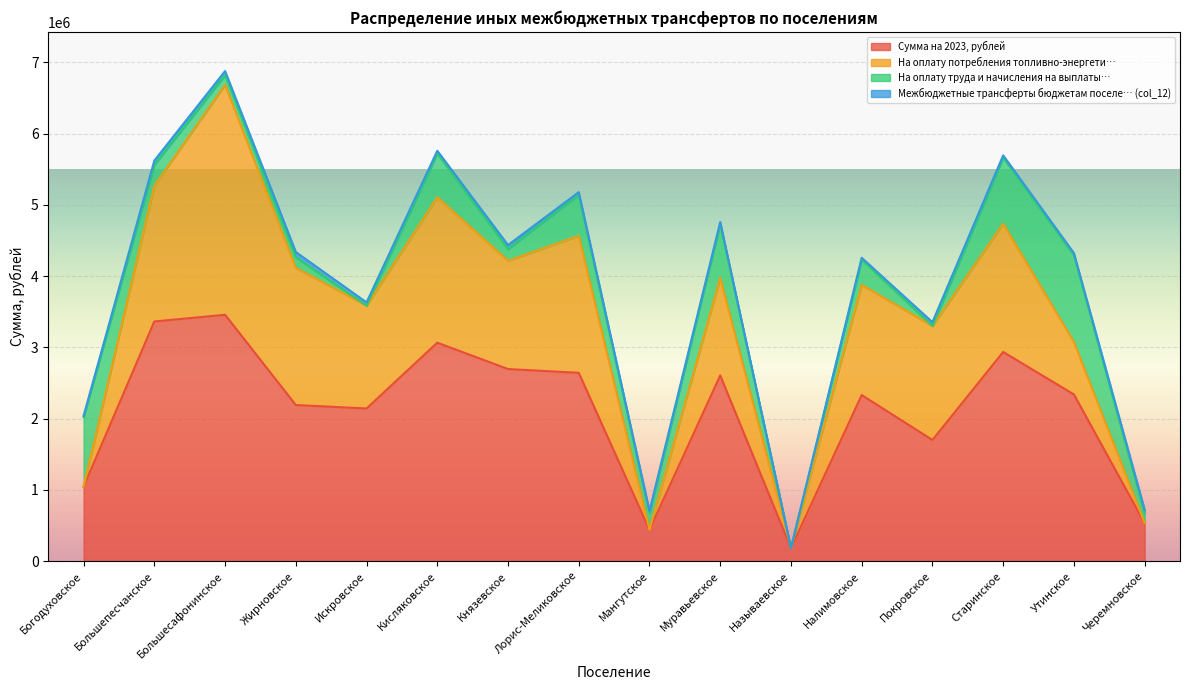

At which category is the sum across all series the highest?

Большесафонинское